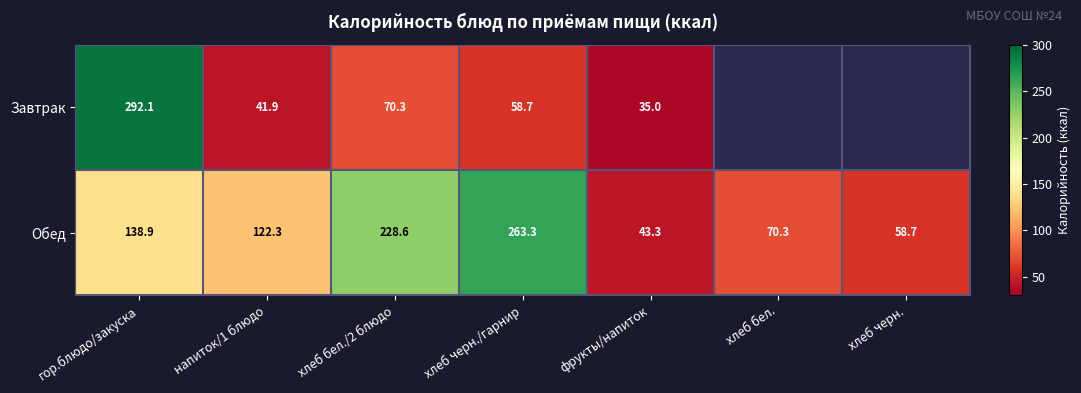

What is the average value of the Обед series?

132.2